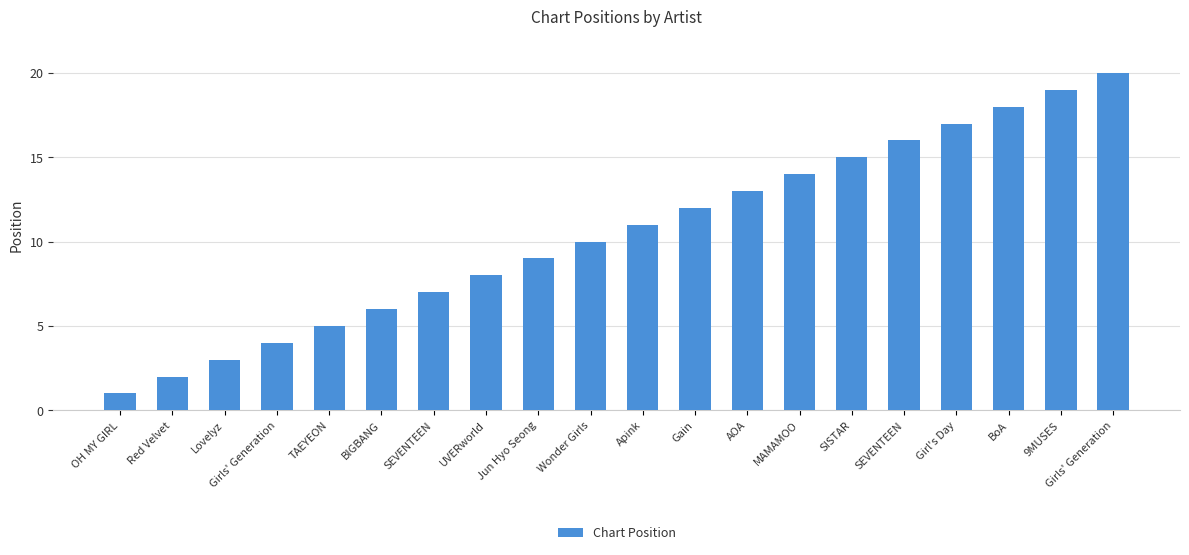

What is the sum of all values?

210